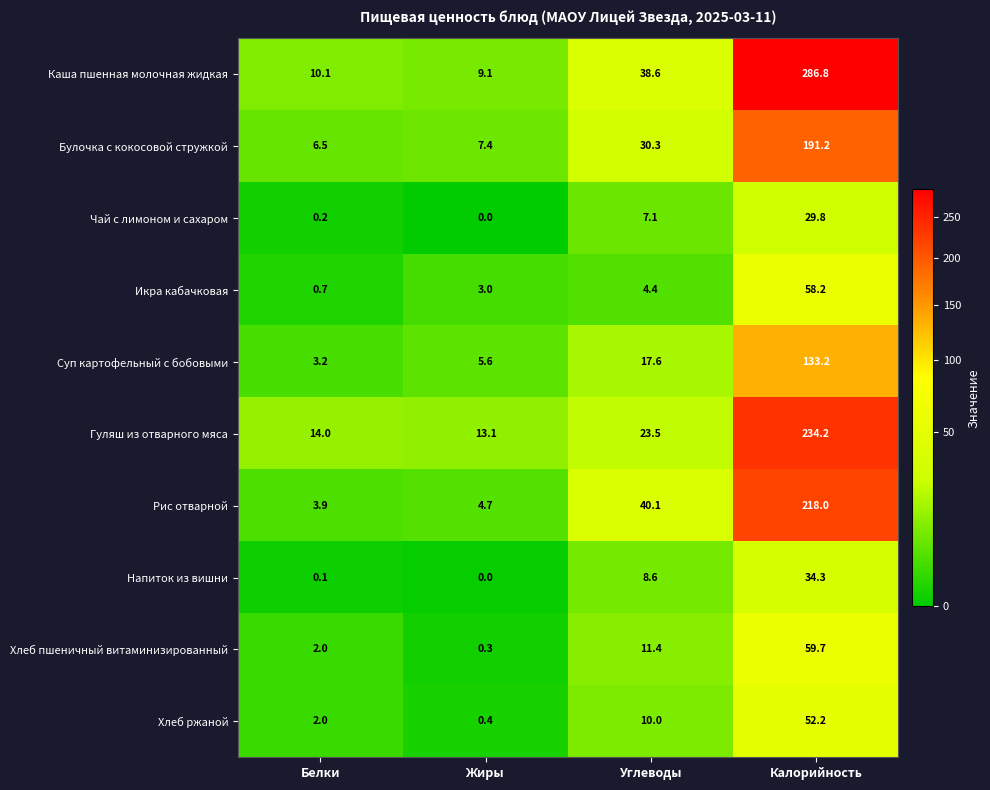

What is the total value across all series at Белки?

42.7